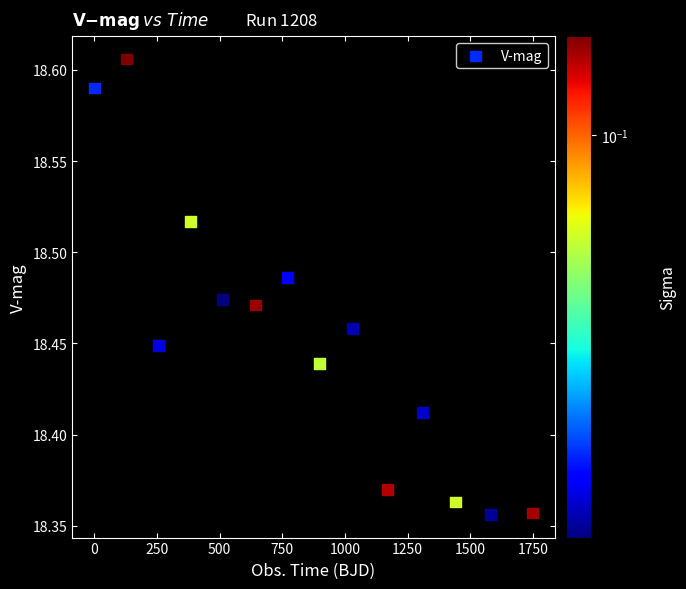

What is the range of X values (max minus min)?

1749.0